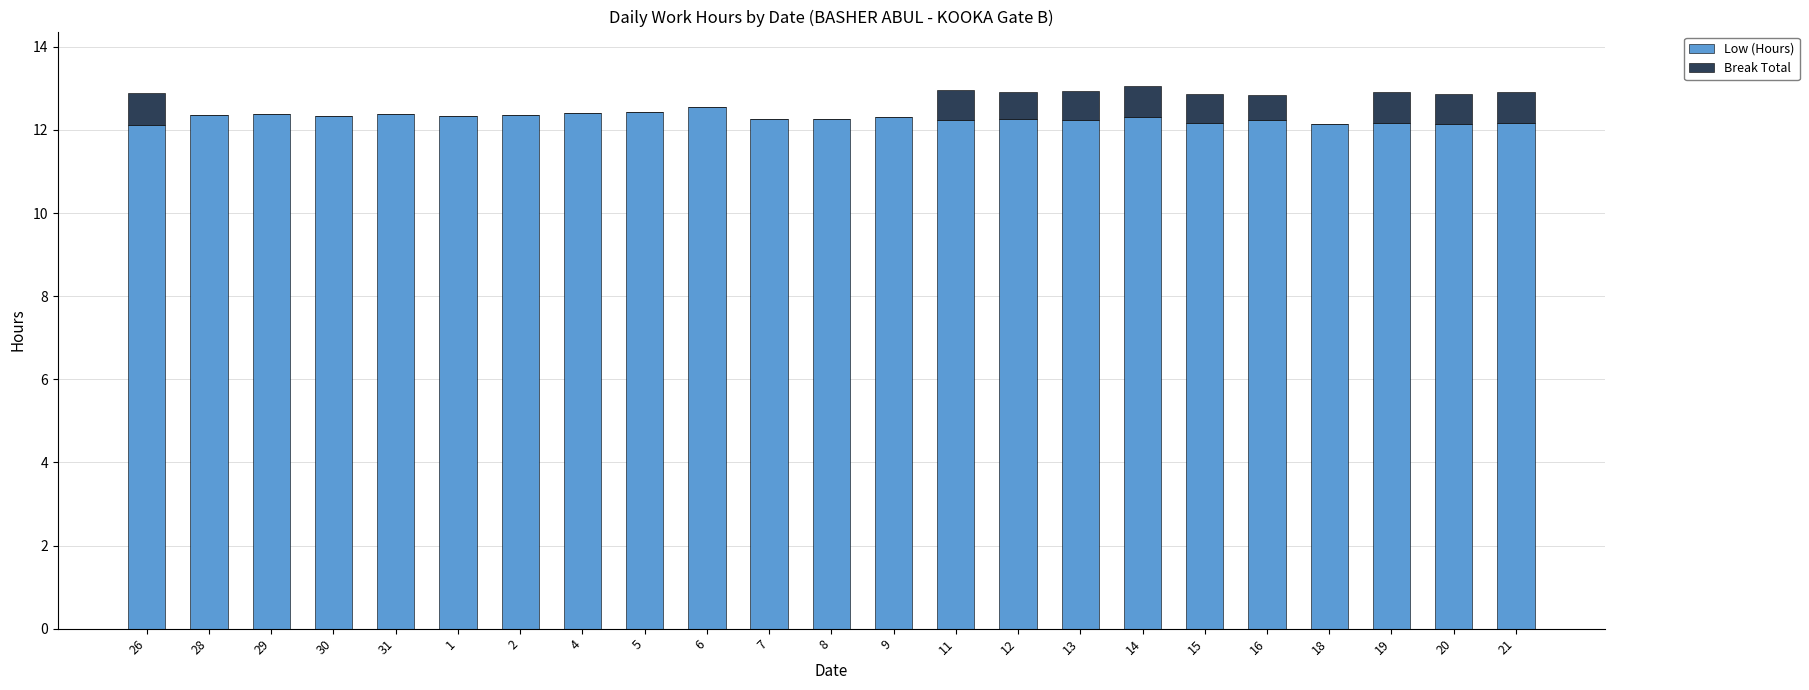

What is the sum of all Low (Hours) values?

282.6